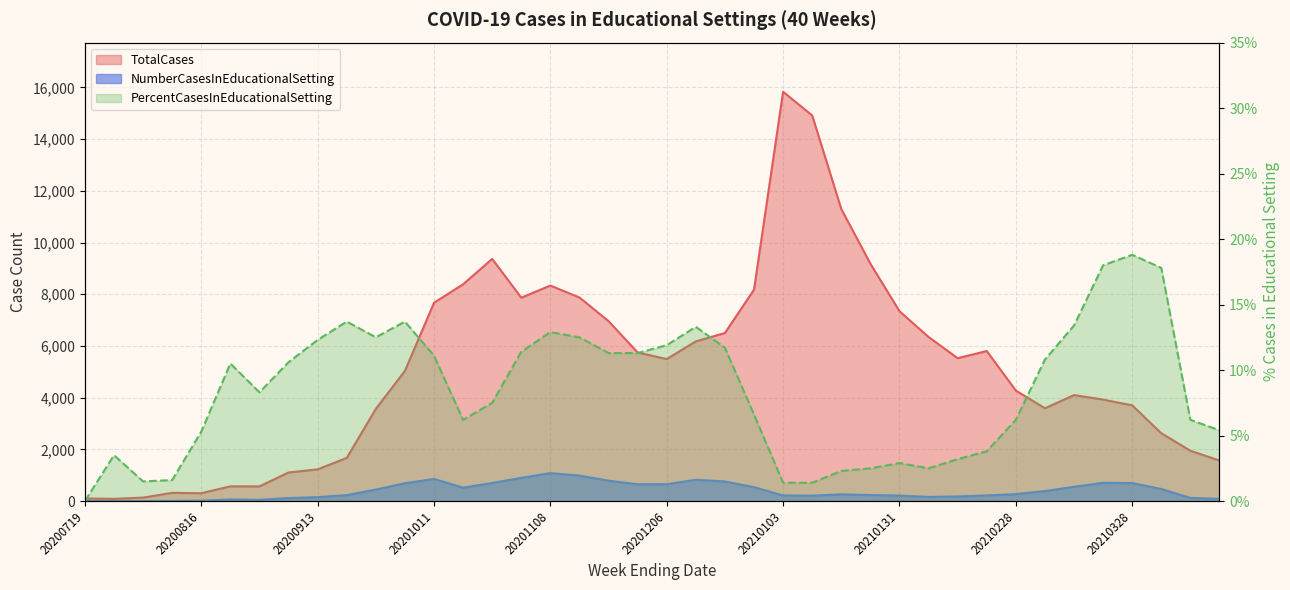

Read the value at 37.

17.8